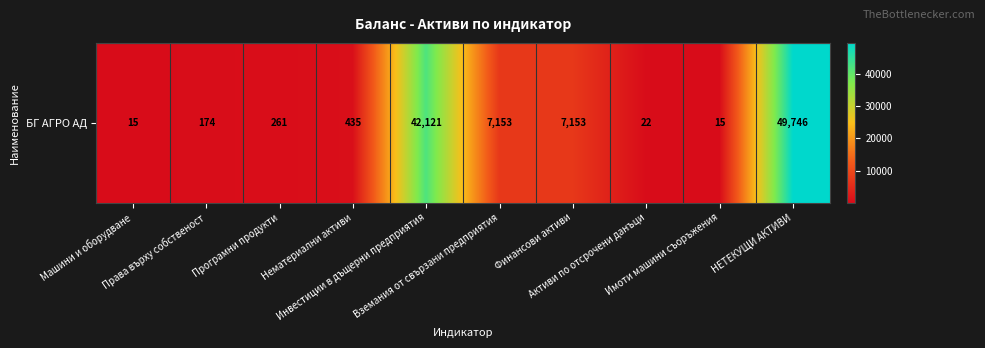

At which category does the chart reach its peak across all series?

НЕТЕКУЩИ АКТИВИ